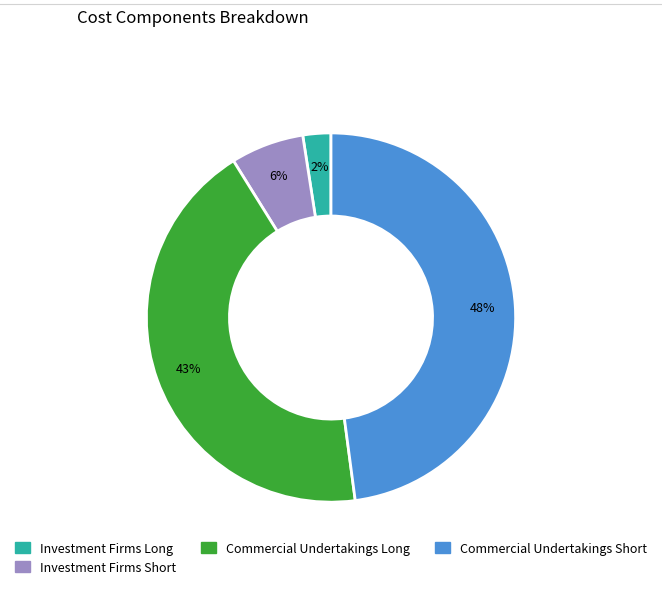

Is there any slice that represents more than half of the pie?

No